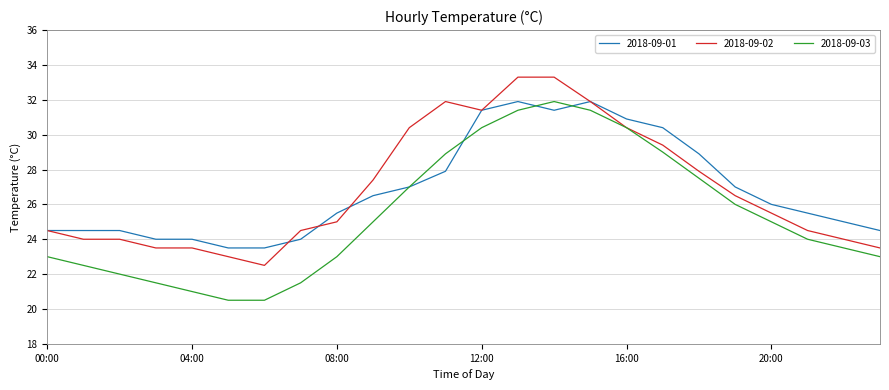

Which series has the widest spread of values?

2018-09-03